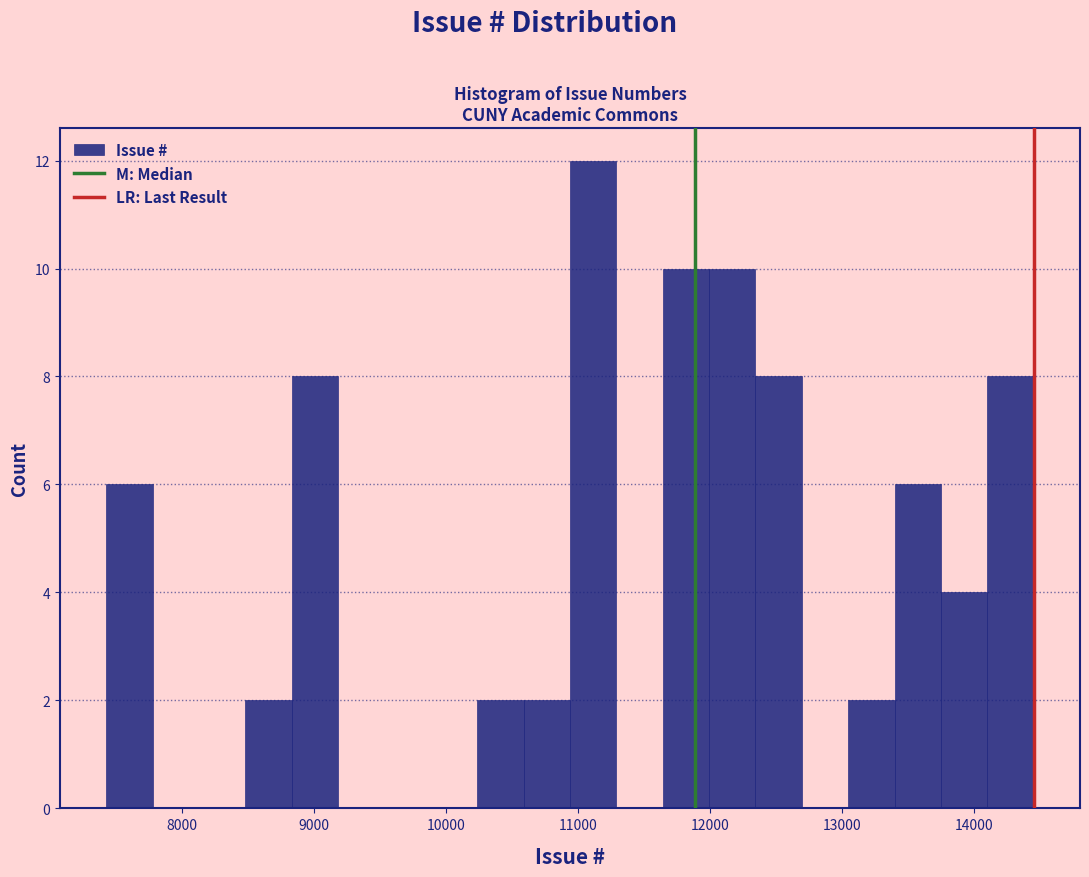

Read against the x-axis, roughly where is the centre of the tallest bar?

11100